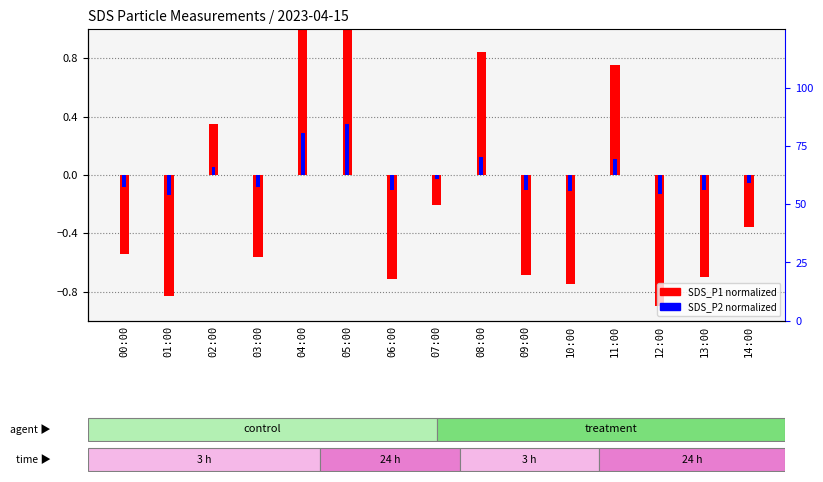

At which category is the sum across all series the highest?

05:00